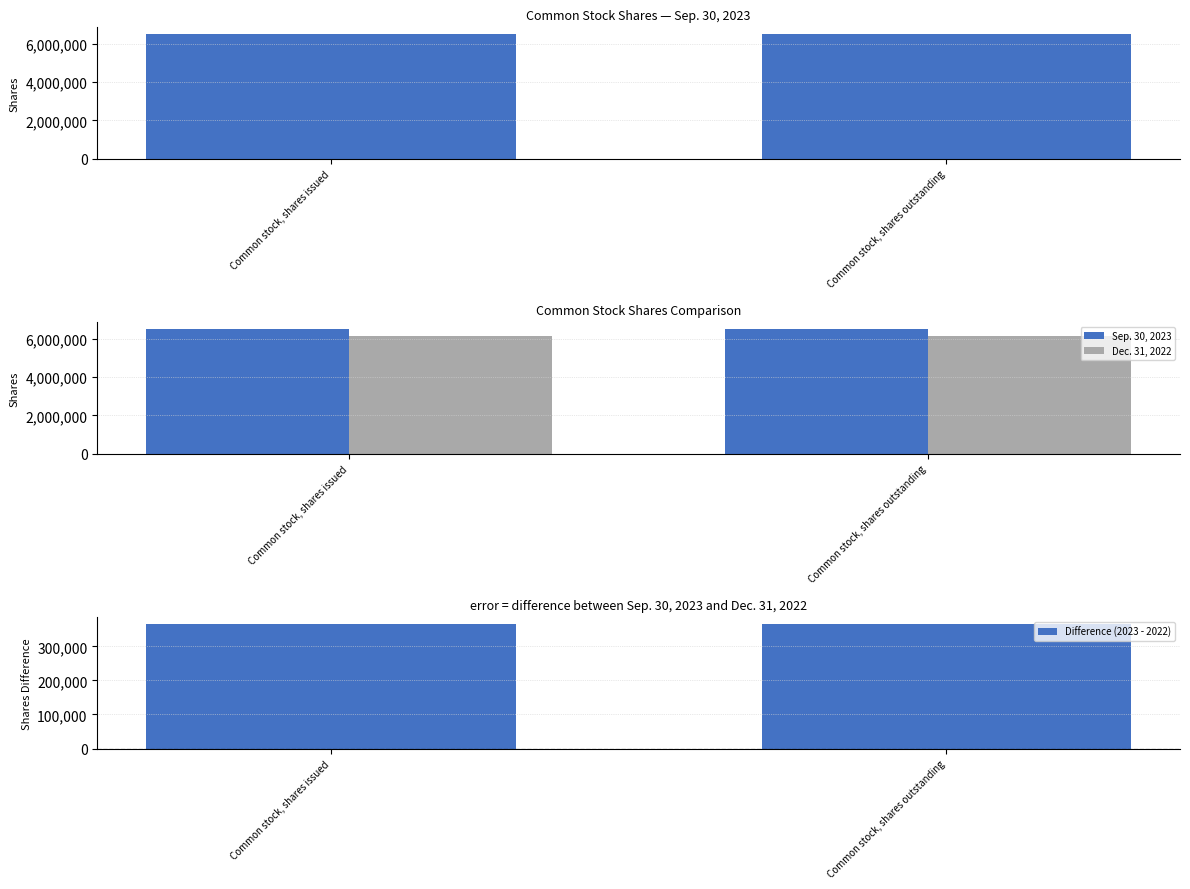

Between Common stock, shares outstanding and Common stock, shares issued, which is larger?

Common stock, shares outstanding